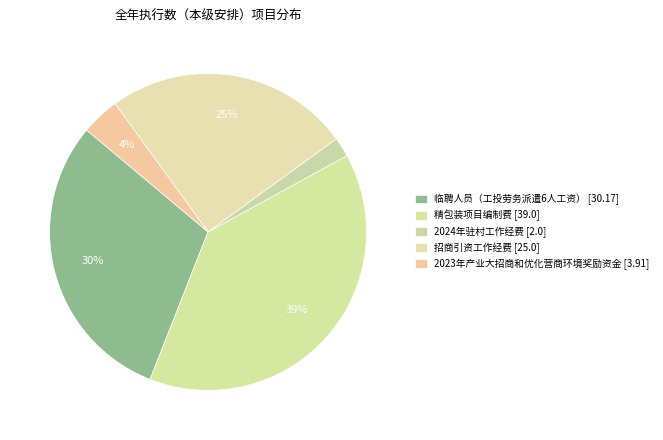

Count the number of slices in the pie.

5